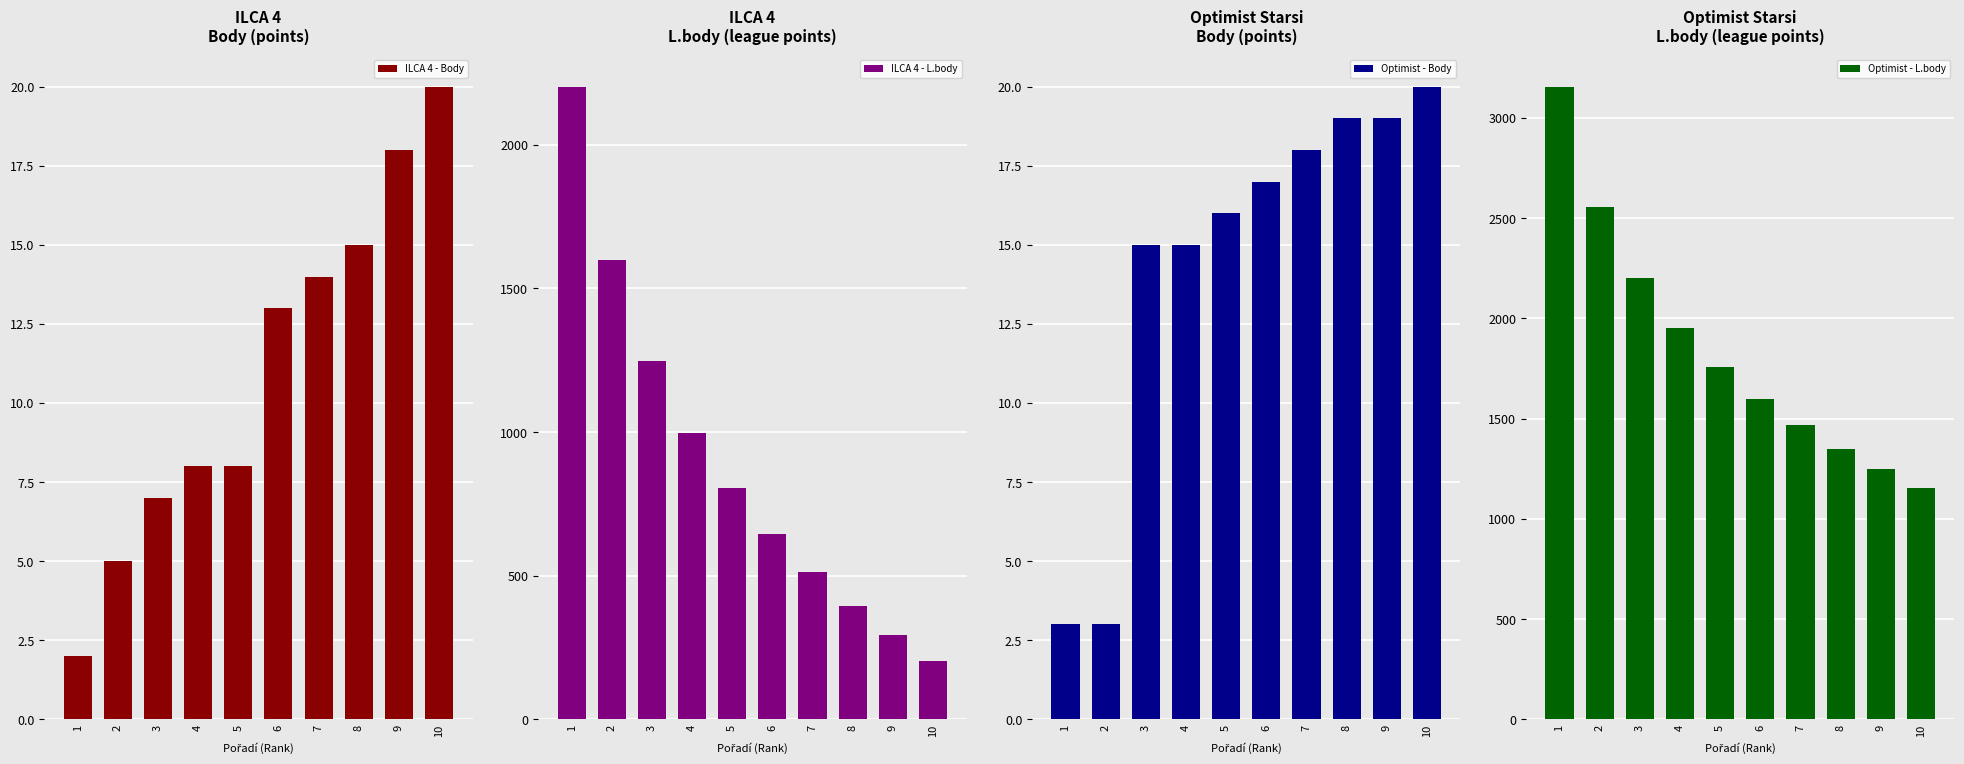

At which category does the chart reach its peak across all series?

1